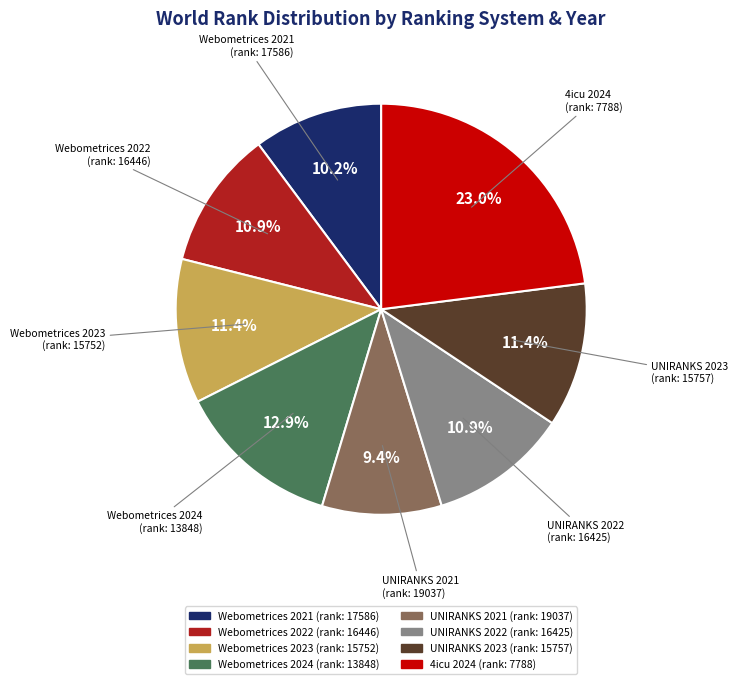

Does any single category account for the majority?

No